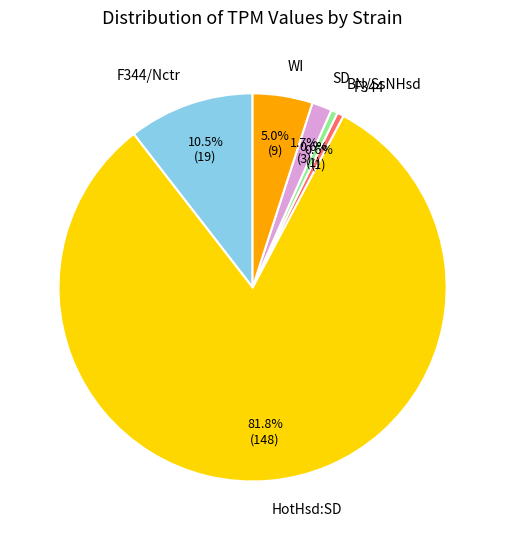

Which has a higher value, SD or F344?

SD